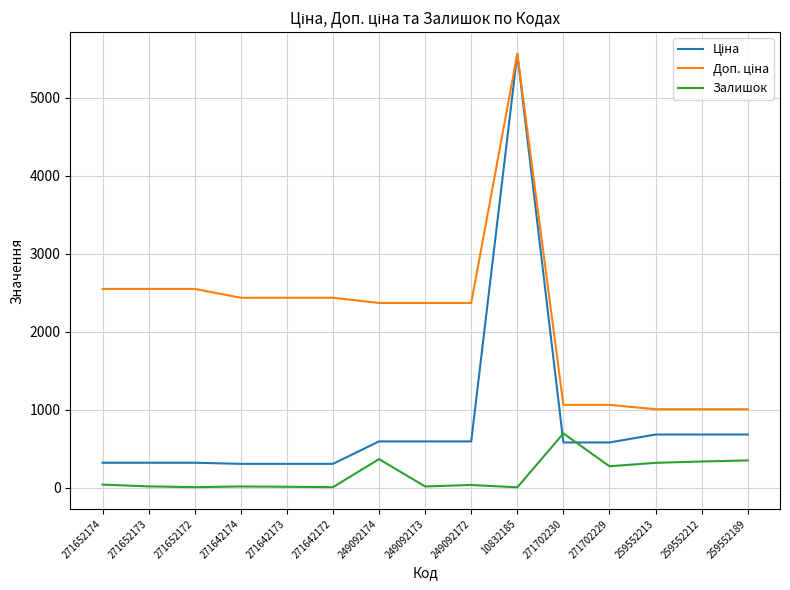

What is the total value across all series at 271652172?

2869.7